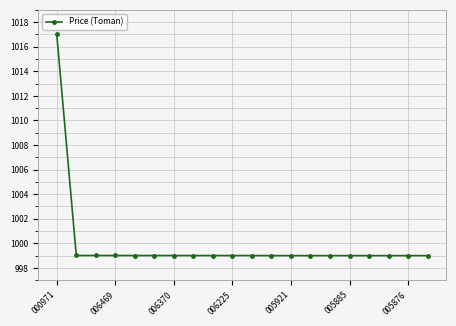

What is the maximum value shown in the chart?

1017.0